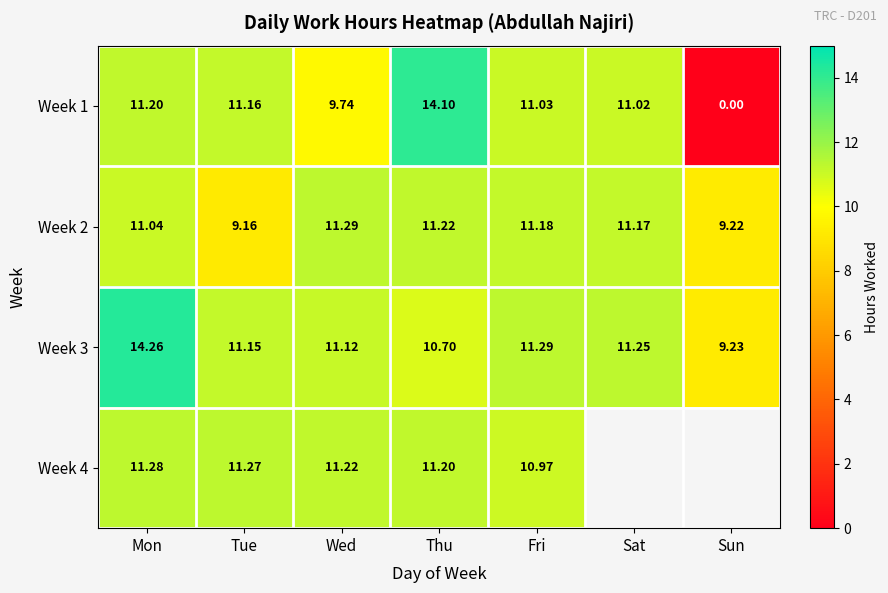

Is the value of Week 2 at Sun greater than the value of Week 4 at Wed?

No